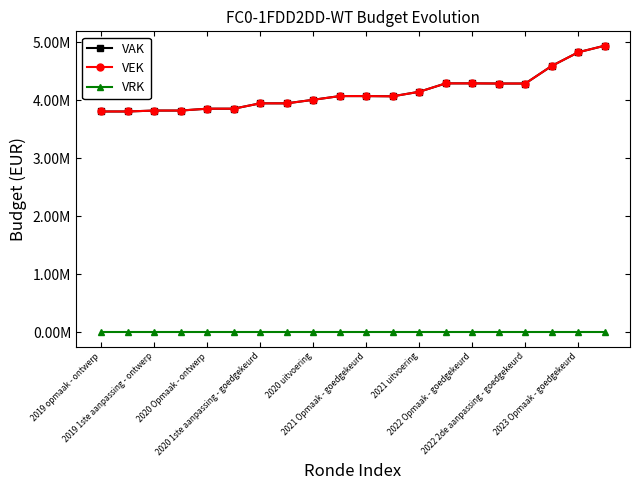

Reading right to left, extract all data points from this chart.

VAK: 4944684	4831173	4595869	4291860	4291860	4294358	4294358	4149593	4071494	4075155	4075155	4011172	3949875	3950217	3857689	3857689	3825493	3825493	3809515	3809515
VEK: 4944684	4831173	4595869	4291860	4291860	4294358	4294358	4149593	4071494	4075155	4075155	4011172	3949875	3950217	3857689	3857689	3825493	3825493	3809515	3809515
VRK: 0	0	0	0	0	0	0	0	0	0	0	0	0	0	0	0	0	0	0	0